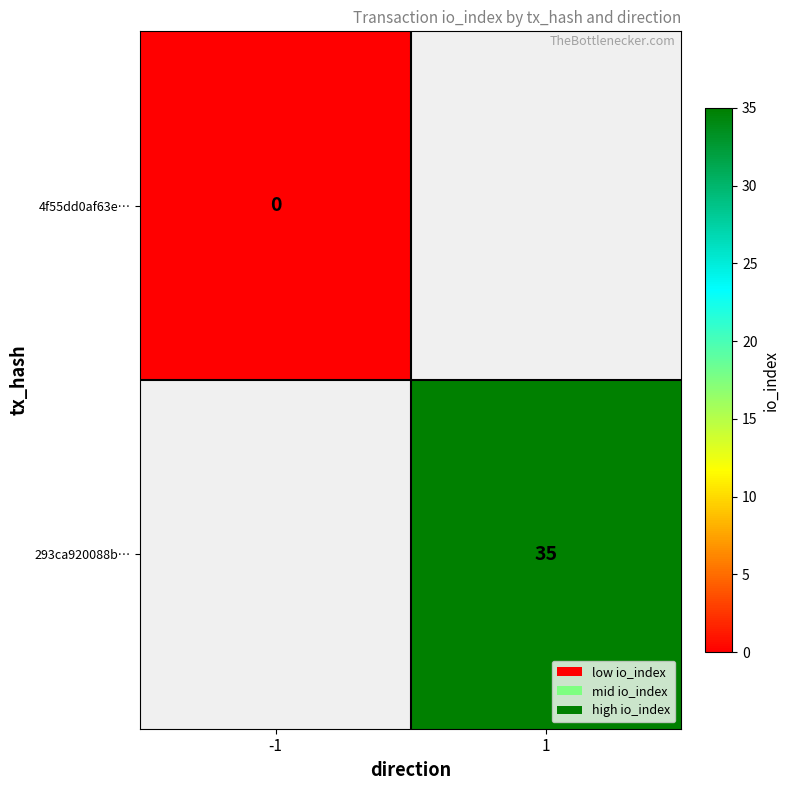

The value of 293ca920088b… at 1 is 47.3. True or false?

False